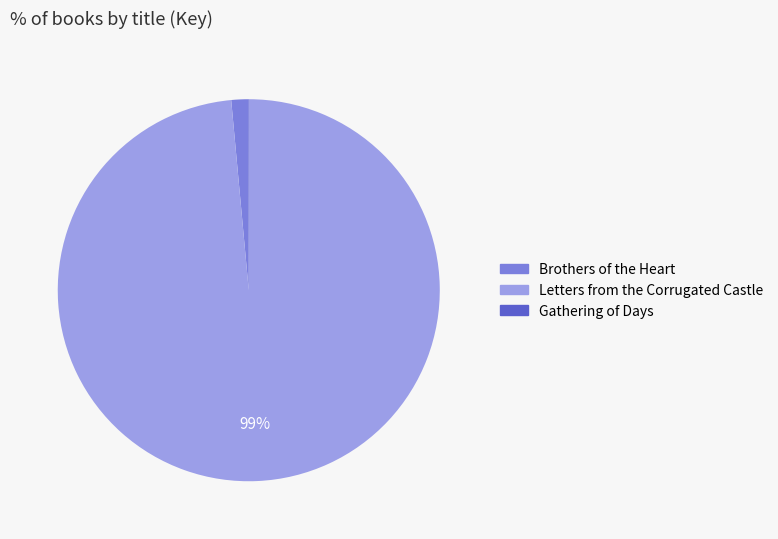

Does any single category account for the majority?

Yes